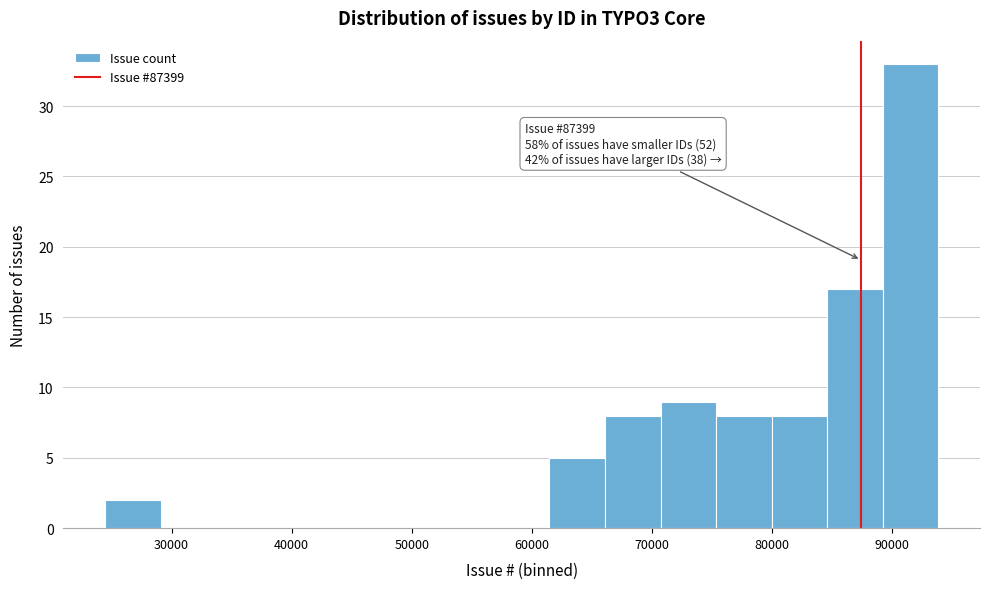

Which range on the x-axis has the tallest bar?

89000 to 94000